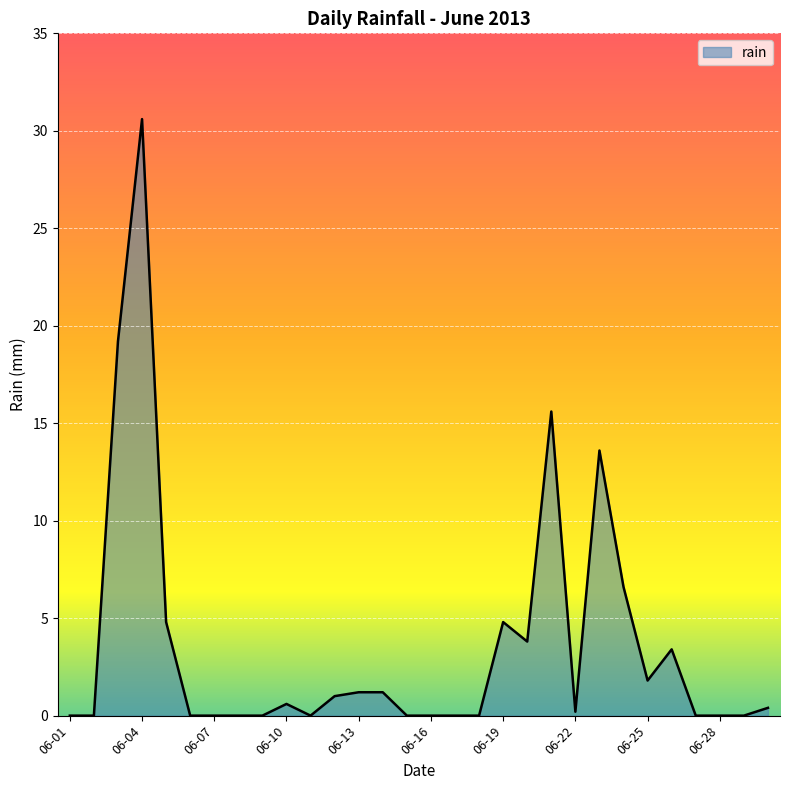

What is the difference between the maximum and minimum values?

30.6